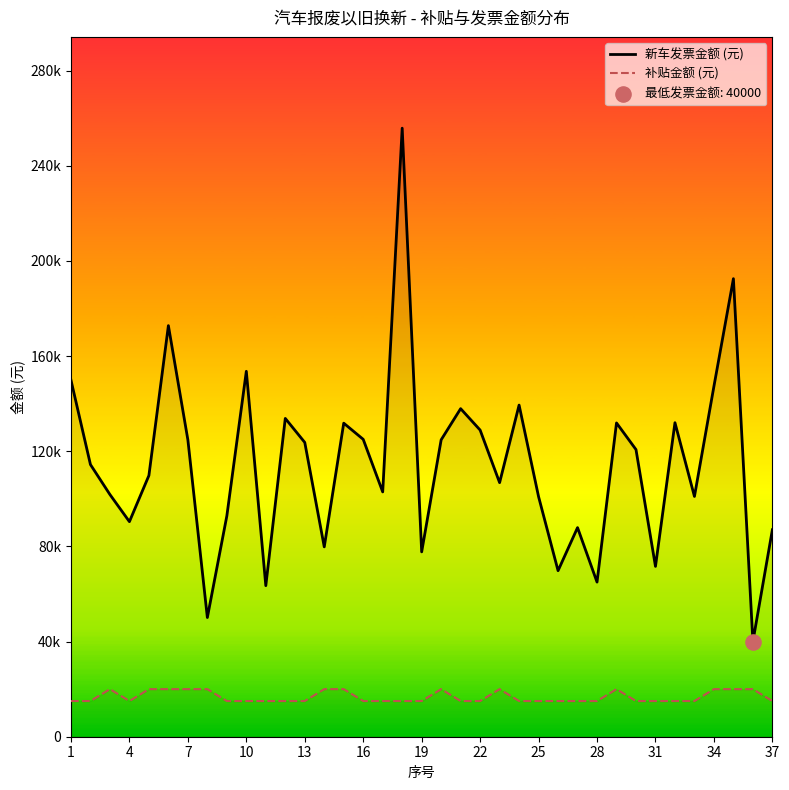

Is the value of 新车发票金额 (元) at 20 greater than the value of 补贴金额 (元) at 27?

Yes